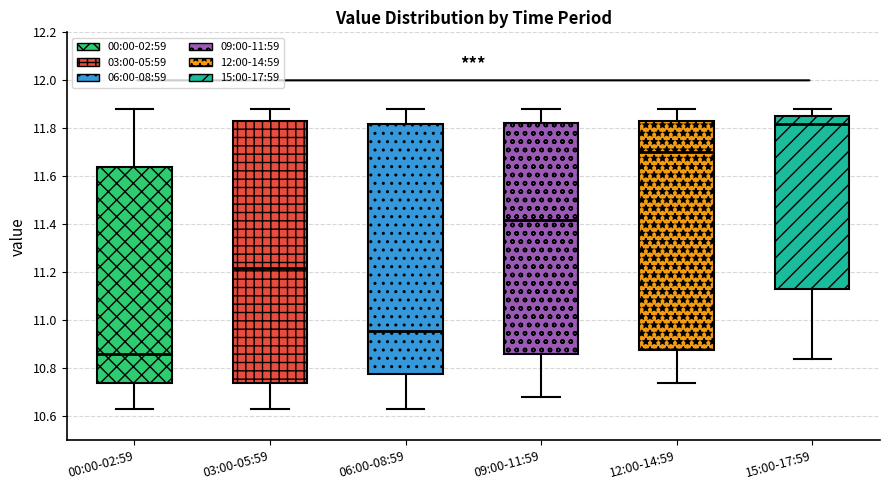

Where does the upper whisker of the box for 06:00-08:59 end on the y-axis? The values are not printed on the chart, so give them approximately, as read against the axis.

11.88